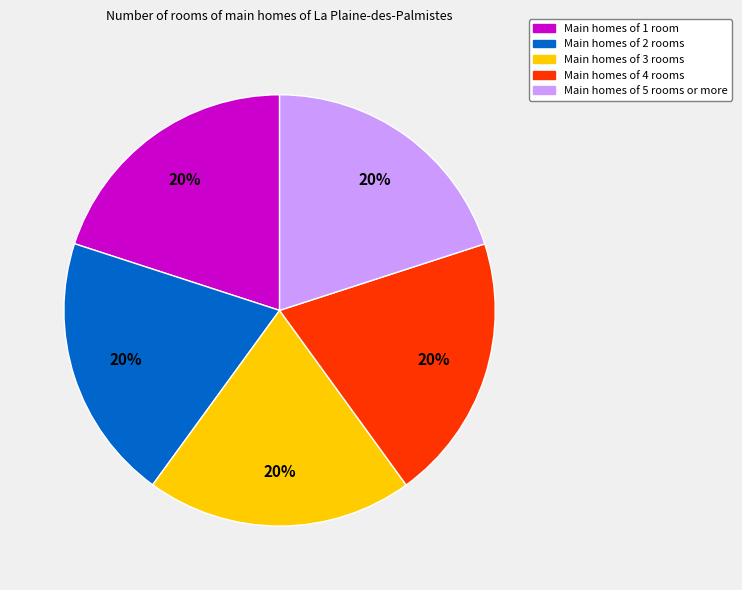

Is there a majority slice in this chart?

No